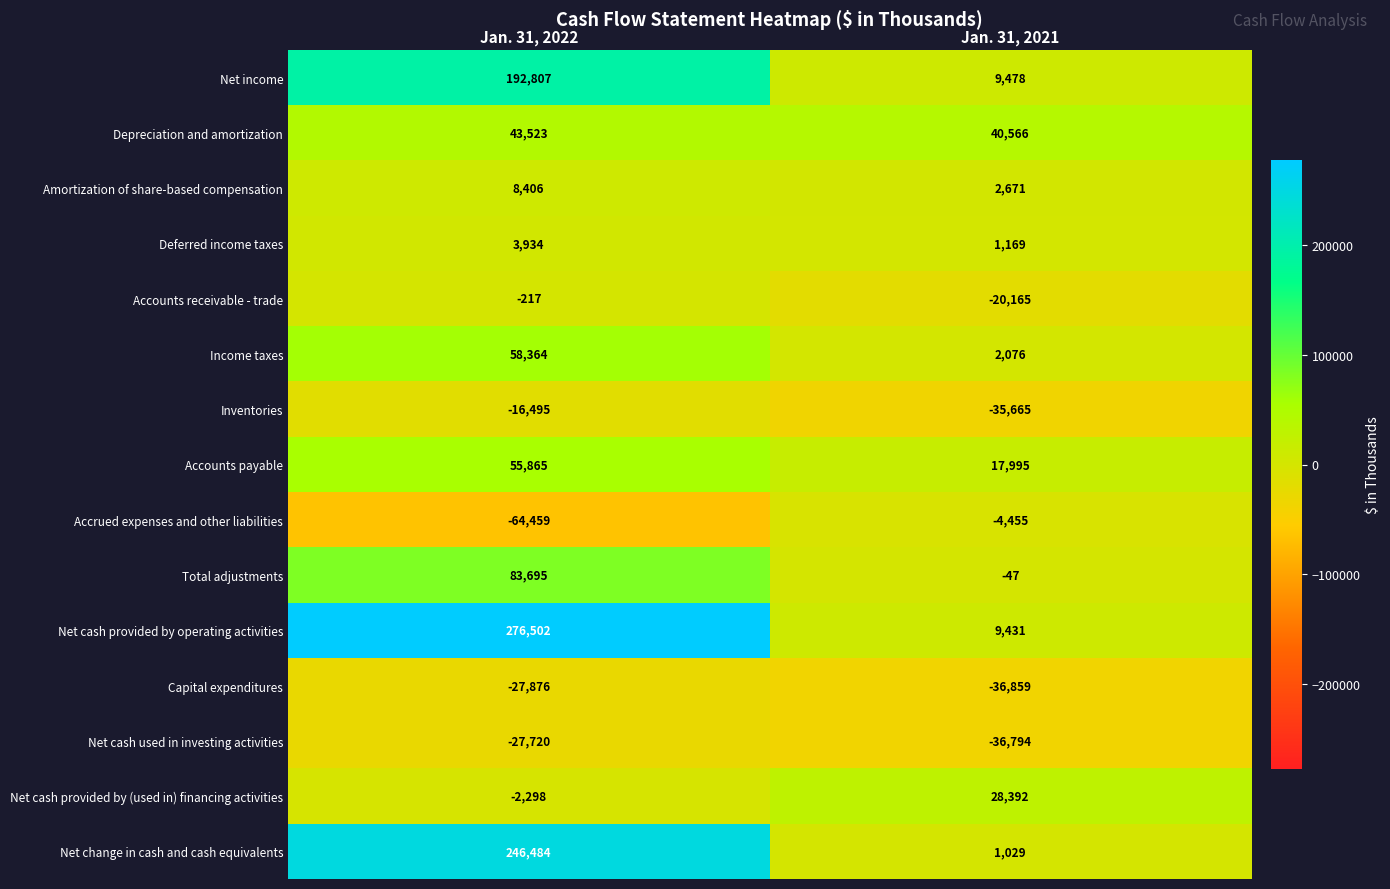

Which series has the widest spread of values?

Net cash provided by operating activities